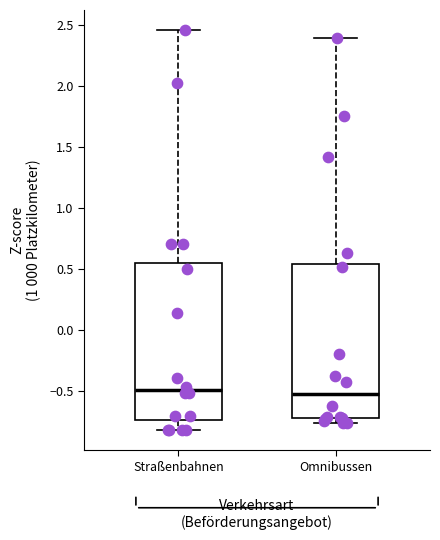

Reading left to right, transcribe this box plot: for each box, give where its median line is, the range the box spans, and where its two whiskers end, as read against the y-axis. The values are not printed on the chart, so give them approximately, as read against the axis.

Straßenbahnen: median -0.50, box -0.75 to 0.55, whiskers -0.80 to 2.45
Omnibussen: median -0.50, box -0.70 to 0.55, whiskers -0.75 to 2.40